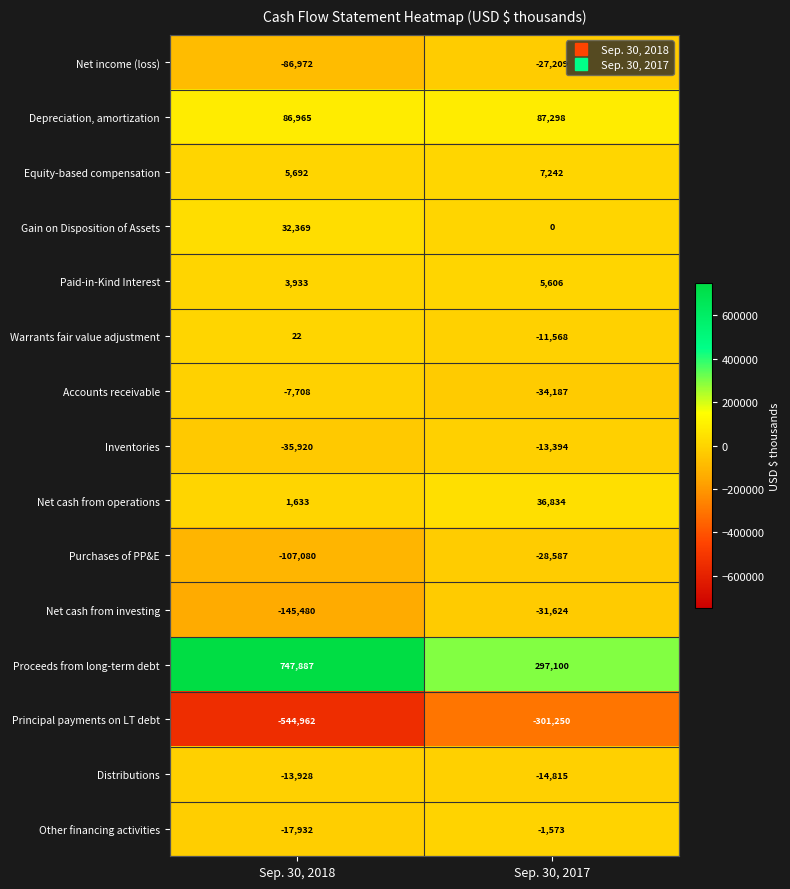

Reading left to right, extract all data points from this chart.

Net income (loss): Sep. 30, 2018=-86972	Sep. 30, 2017=-27209
Depreciation, amortization: Sep. 30, 2018=86965	Sep. 30, 2017=87298
Equity-based compensation: Sep. 30, 2018=5692	Sep. 30, 2017=7242
Gain on Disposition of Assets: Sep. 30, 2018=32369	Sep. 30, 2017=0
Paid-in-Kind Interest: Sep. 30, 2018=3933	Sep. 30, 2017=5606
Warrants fair value adjustment: Sep. 30, 2018=22	Sep. 30, 2017=-11568
Accounts receivable: Sep. 30, 2018=-7708	Sep. 30, 2017=-34187
Inventories: Sep. 30, 2018=-35920	Sep. 30, 2017=-13394
Net cash from operations: Sep. 30, 2018=1633	Sep. 30, 2017=36834
Purchases of PP&E: Sep. 30, 2018=-107080	Sep. 30, 2017=-28587
Net cash from investing: Sep. 30, 2018=-145480	Sep. 30, 2017=-31624
Proceeds from long-term debt: Sep. 30, 2018=747887	Sep. 30, 2017=297100
Principal payments on LT debt: Sep. 30, 2018=-544962	Sep. 30, 2017=-301250
Distributions: Sep. 30, 2018=-13928	Sep. 30, 2017=-14815
Other financing activities: Sep. 30, 2018=-17932	Sep. 30, 2017=-1573